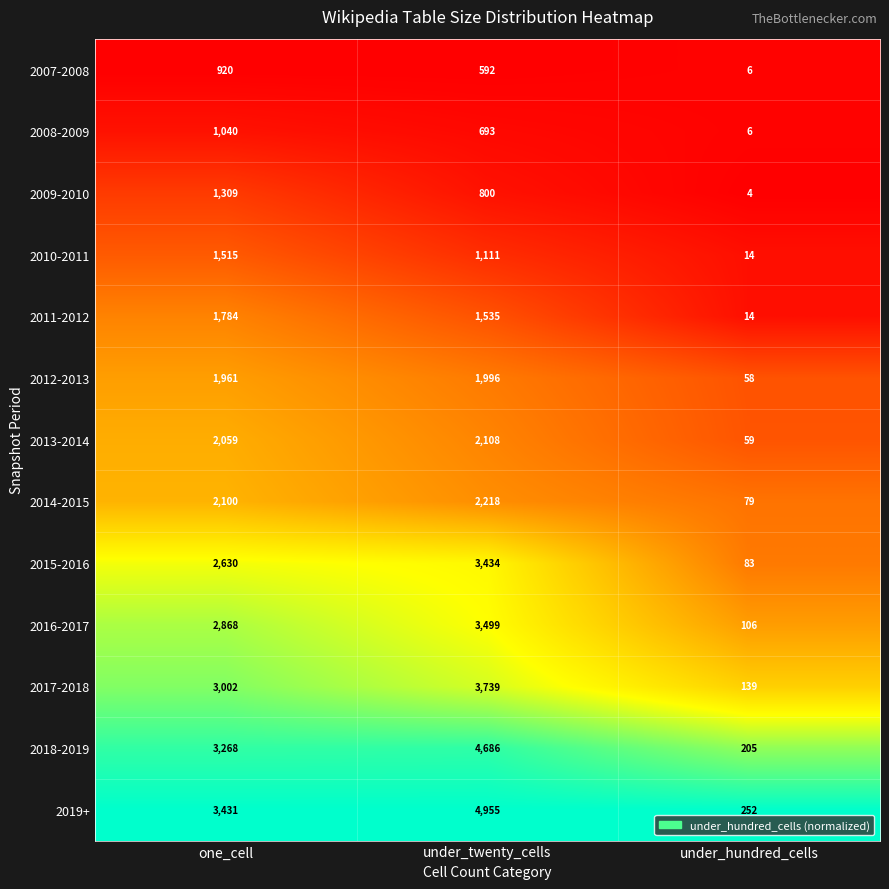

Rank the series by their maximum value, from highest to lowest.

2019+, 2018-2019, 2017-2018, 2016-2017, 2015-2016, 2014-2015, 2013-2014, 2012-2013, 2011-2012, 2010-2011, 2009-2010, 2008-2009, 2007-2008